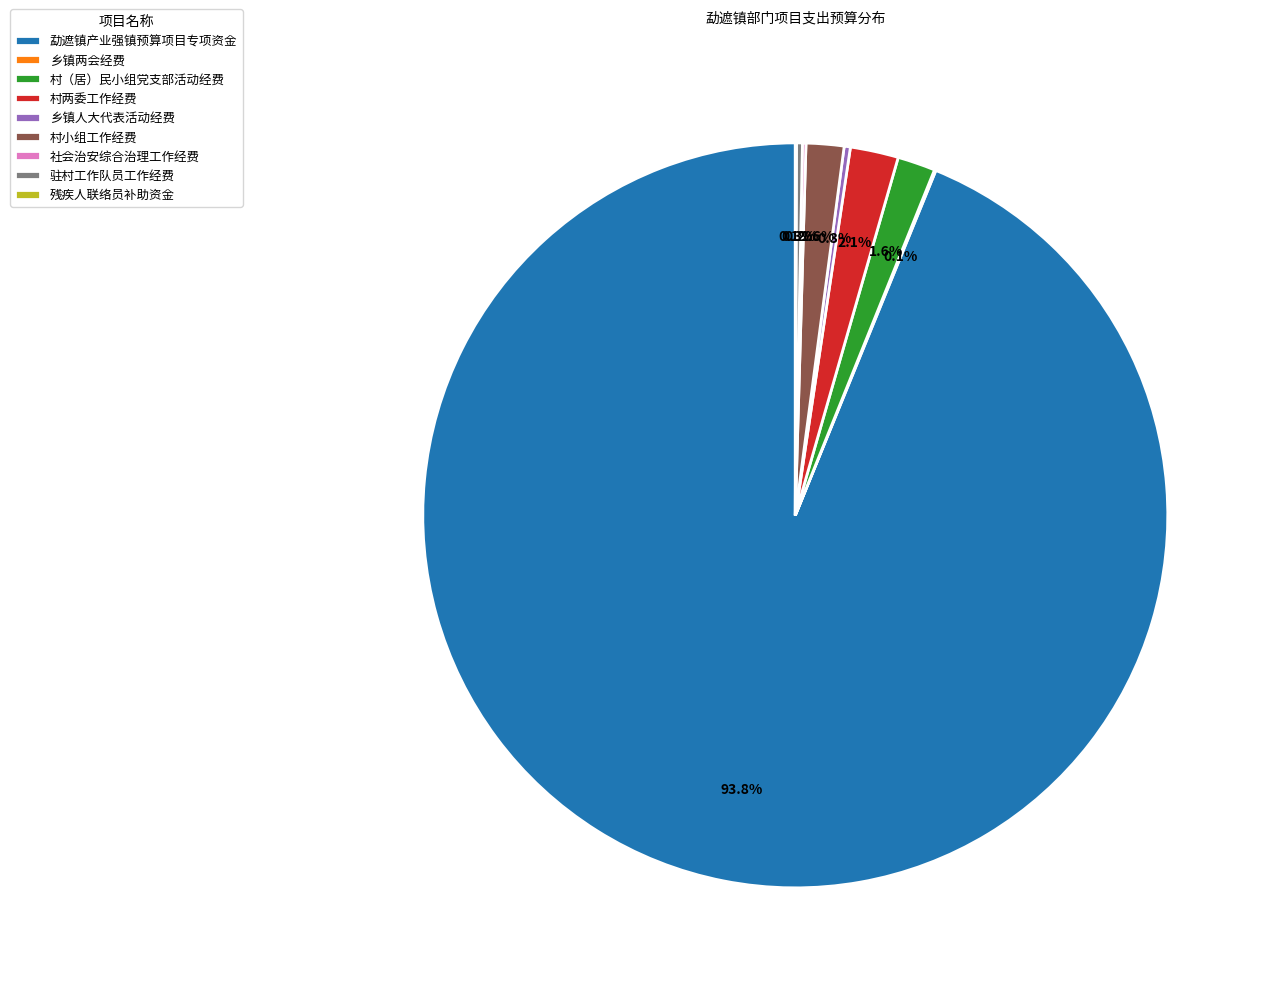

What percentage is NOT represented by 村两委工作经费?

97.9%